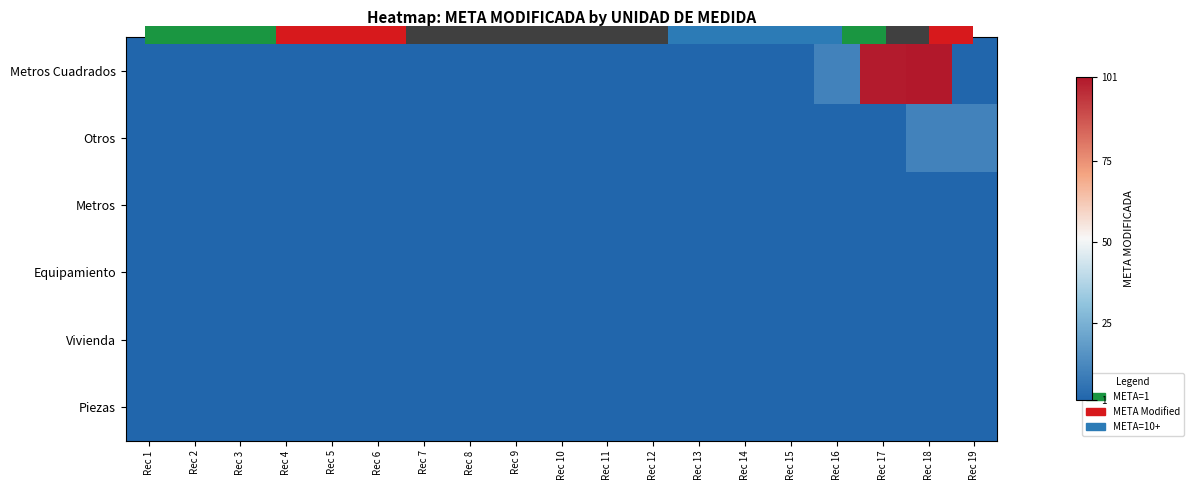

What is the difference between the maximum and minimum values in the Metros Cuadrados series?

100